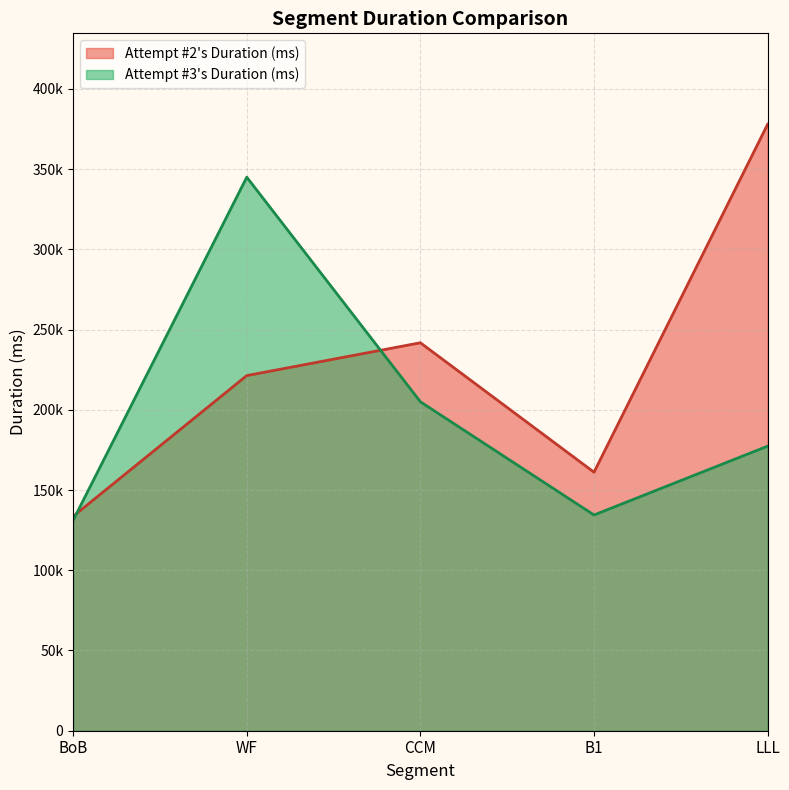

At which label does Attempt #2's Duration (ms) reach its minimum?

BoB